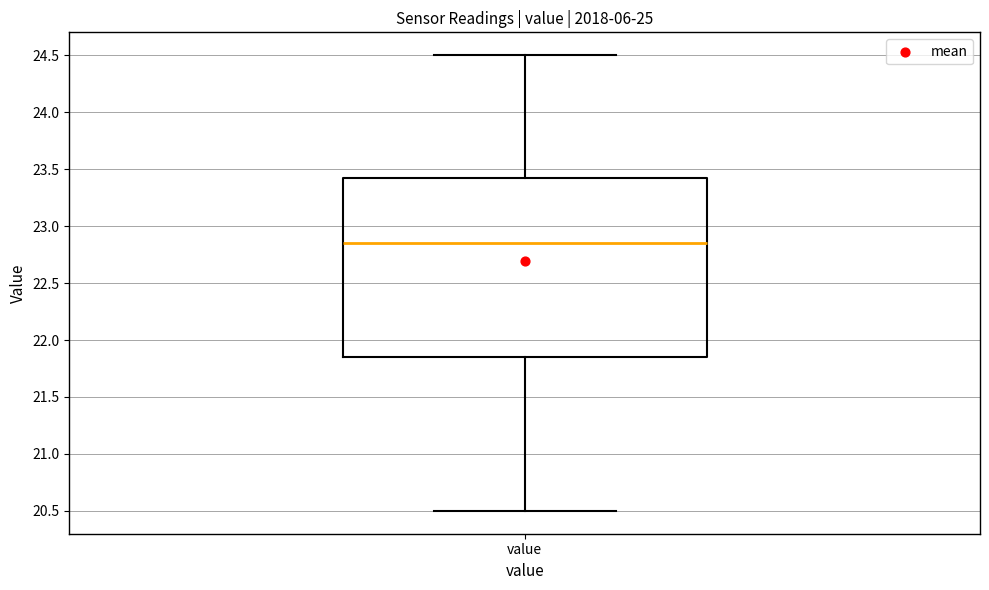

Transcribe this box plot: give where the median line is, the range the box spans, and where the two whiskers end, as read against the y-axis. The values are not printed on the chart, so give them approximately, as read against the axis.

median 22.85, box 21.85 to 23.45, whiskers 20.50 to 24.50